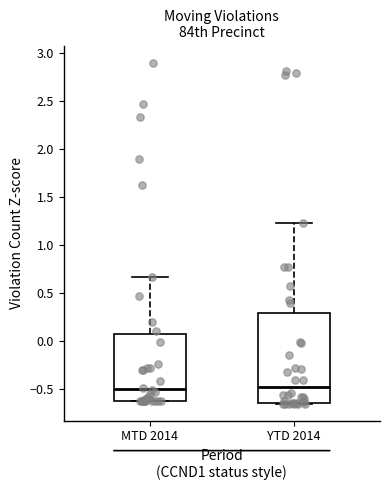

Which box is the tallest, from its lower edge to its upper edge?

YTD 2014